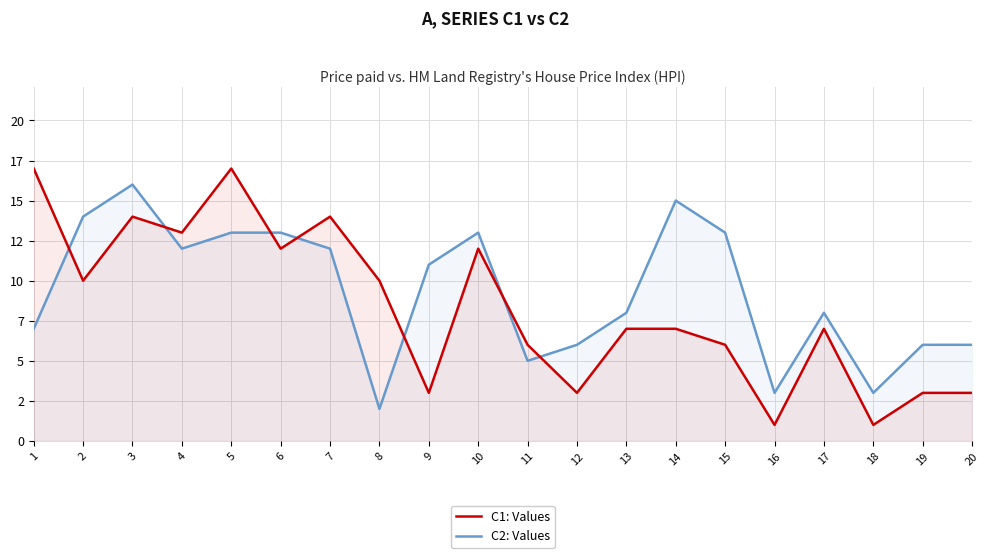

Which series has the largest range (max minus min)?

C1: Values